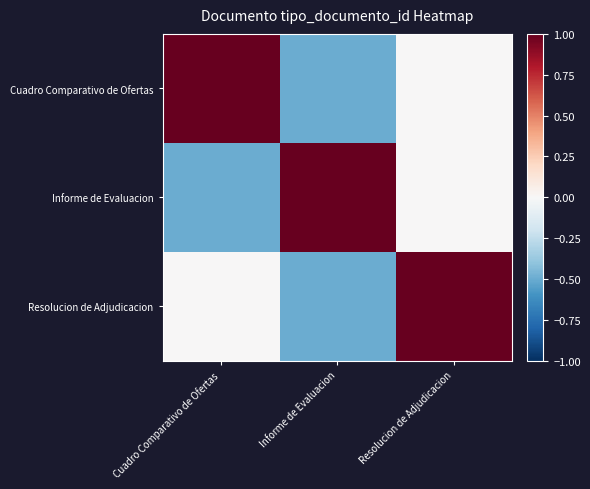

Which series has the largest total across all categories?

Cuadro Comparativo de Ofertas